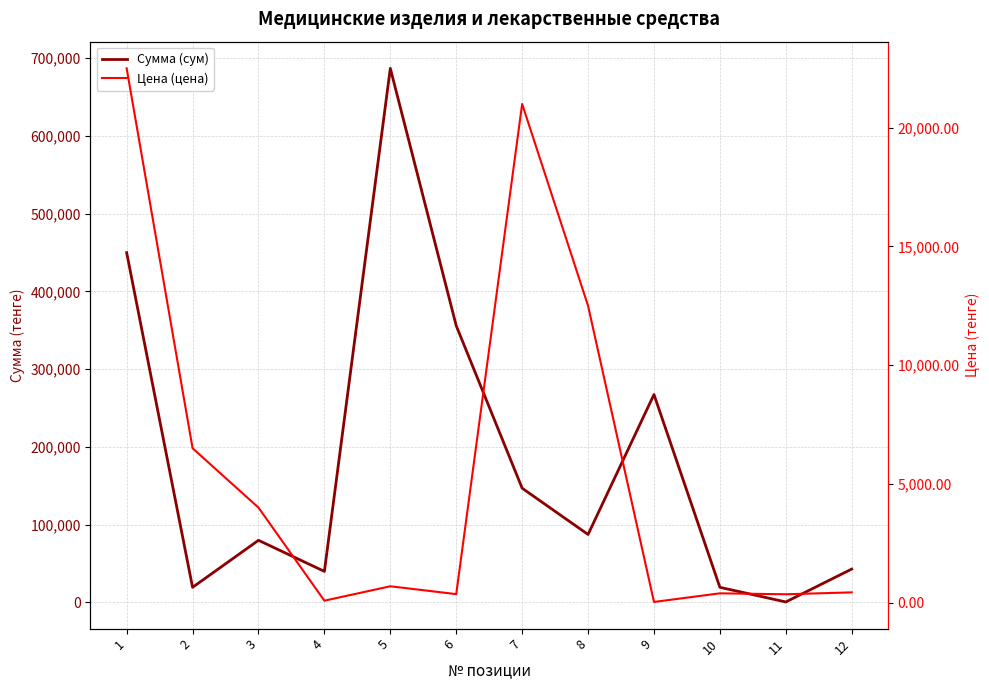

Reading right to left, what are all the values shown in this chart?

Сумма (сум): 12=43000.0	11=700.0	10=19500.0	9=267500.0	8=87500.0	7=147000.0	6=356000.0	5=687000.0	4=40006.4	3=80000.0	2=19500.0	1=450000.0
Цена (цена): 12=430.0	11=350.0	10=390.0	9=26.8	8=12500.0	7=21000.0	6=356.0	5=687.0	4=80.0	3=4000.0	2=6500.0	1=22500.0